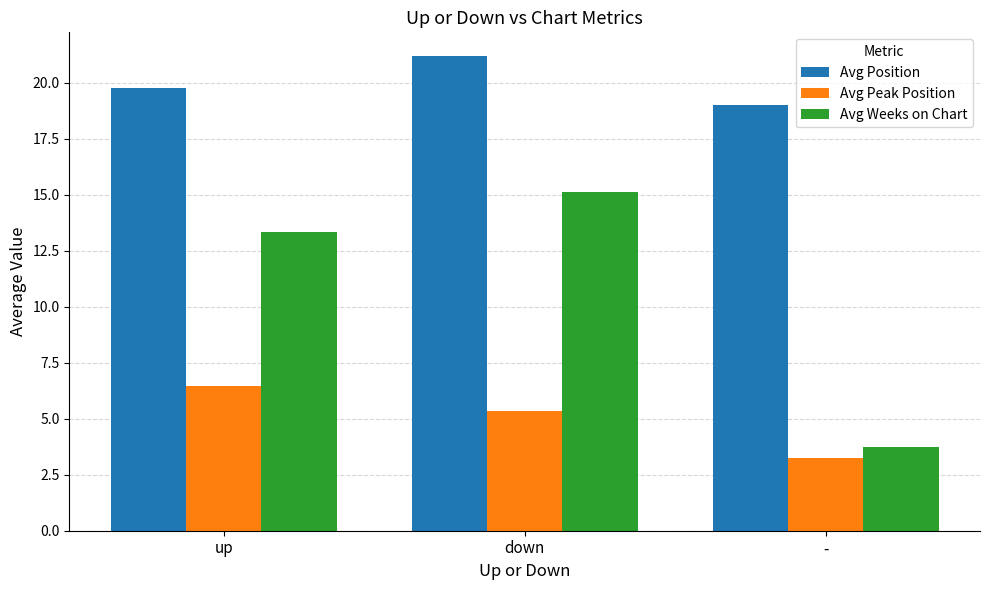

What is the greatest value displayed?

21.2